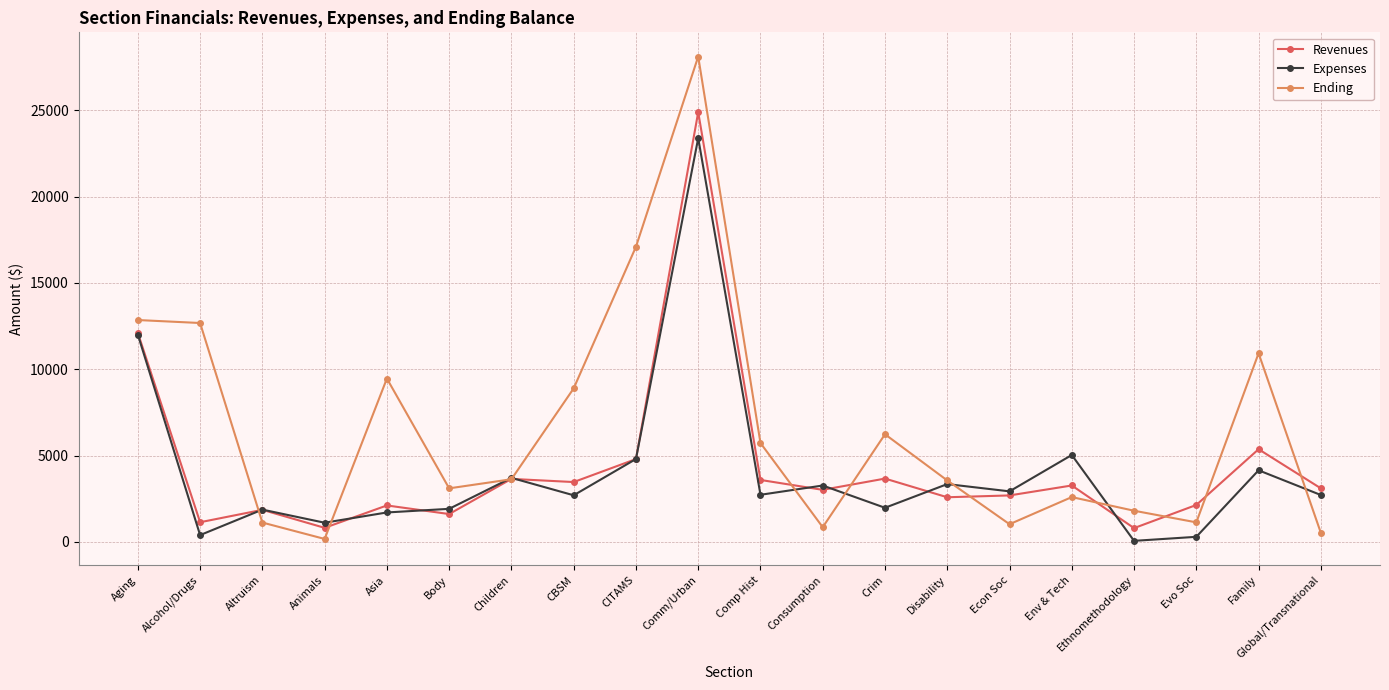

What is the difference between the maximum and minimum values in the Expenses series?

23313